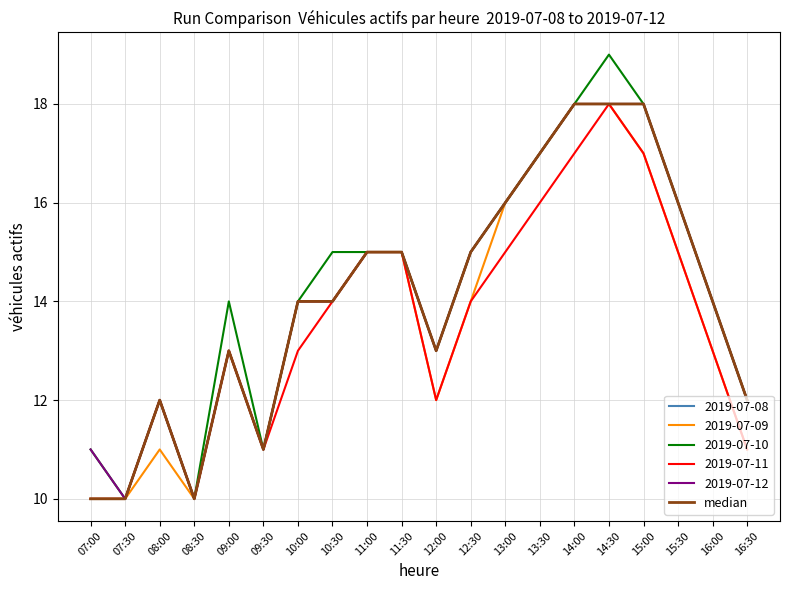

Reading right to left, list all the values displayed in this chart.

12	14	16	18	18	18	17	16	15	13	15	15	14	14	11	13	10	12	10	10